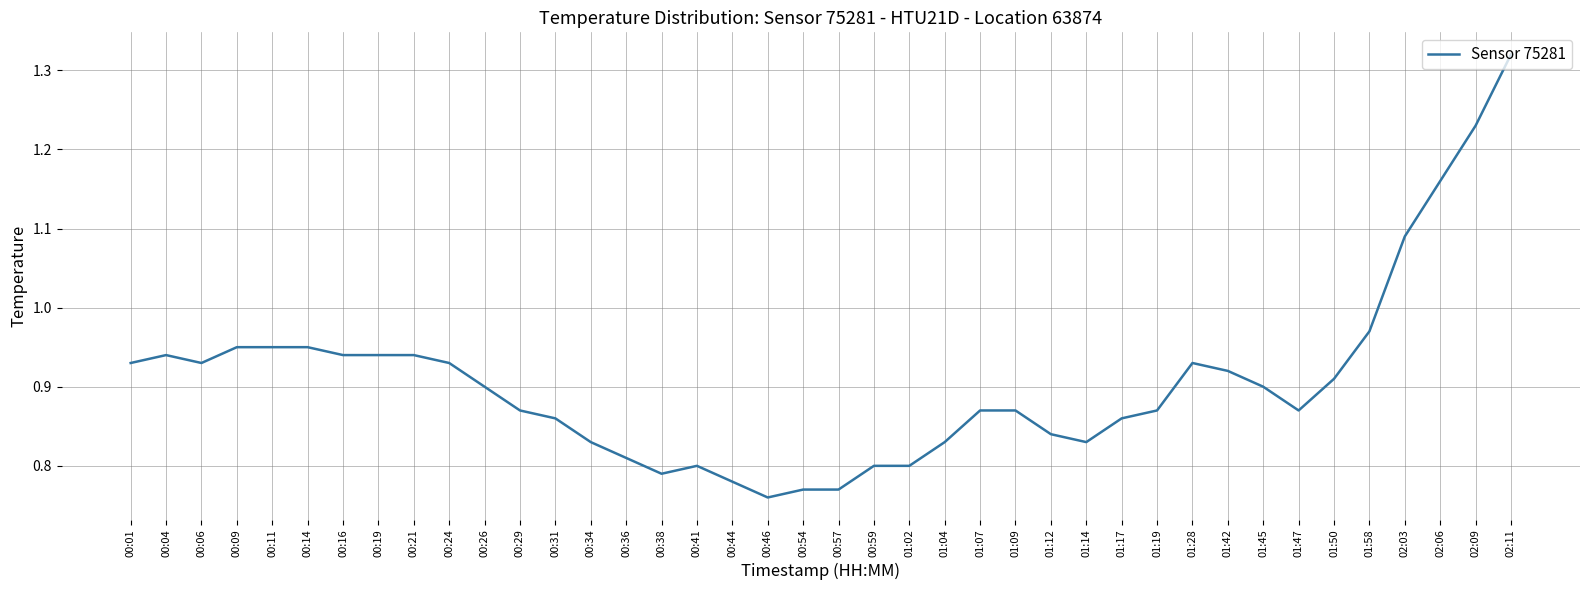

Is it true that the value at 00:44 is 1.2?

False